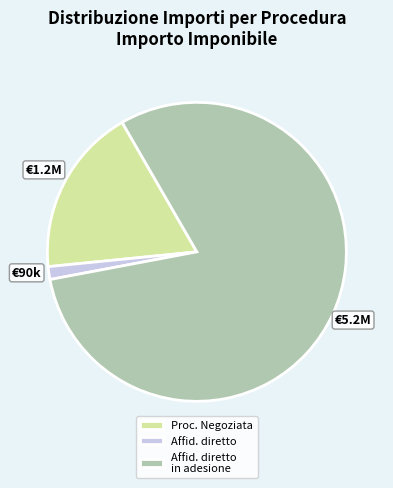

Is the sum of Proc. Negoziata and Affid. diretto greater than half?

No